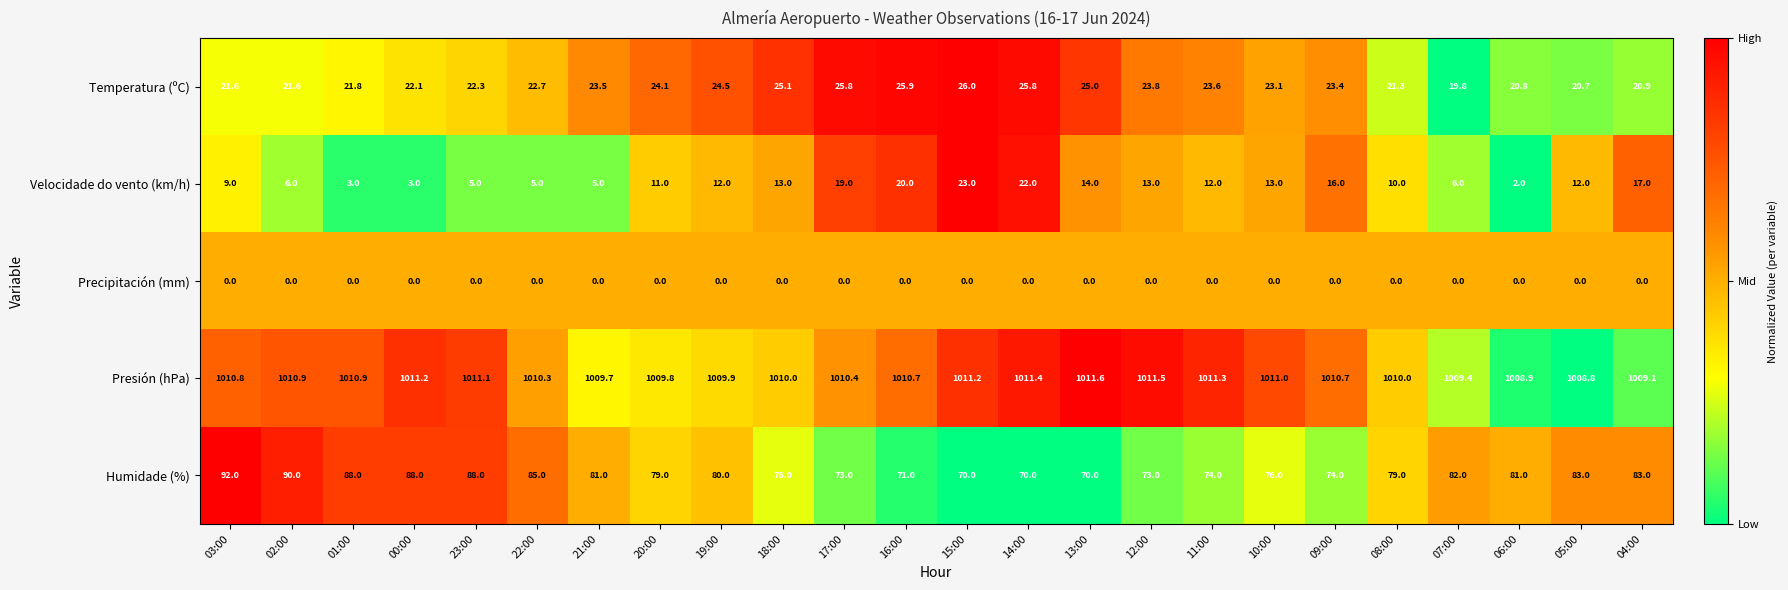

What is the maximum value shown in the chart?

1011.6